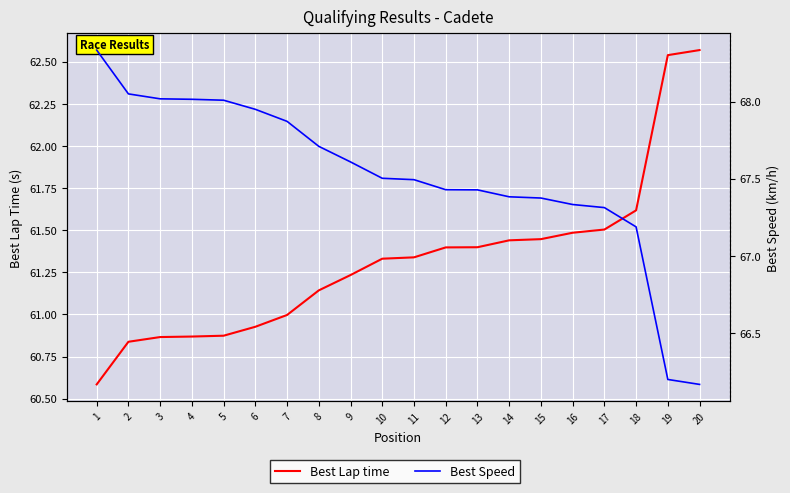

Which series has the largest total across all categories?

Best Speed